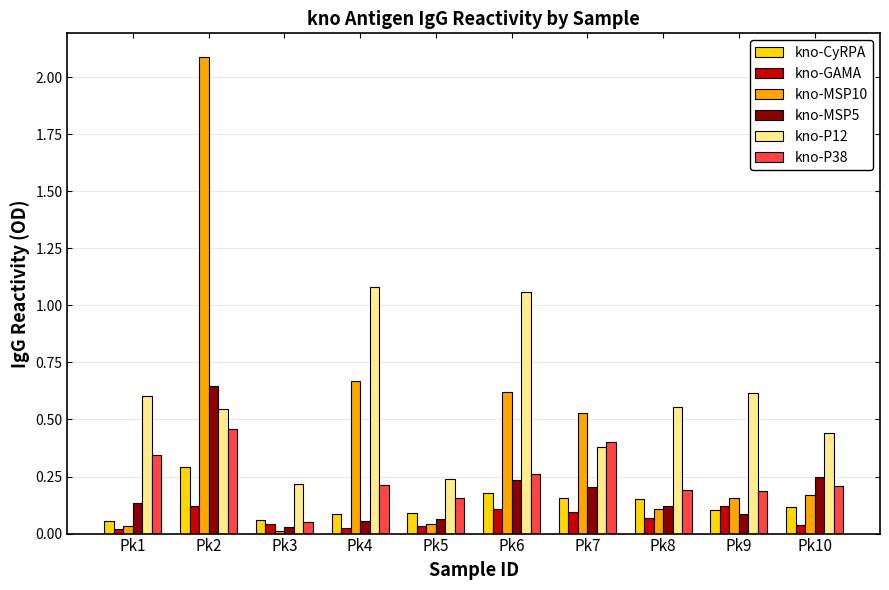

Which series changed the most between Pk2 and Pk8?

kno-MSP10